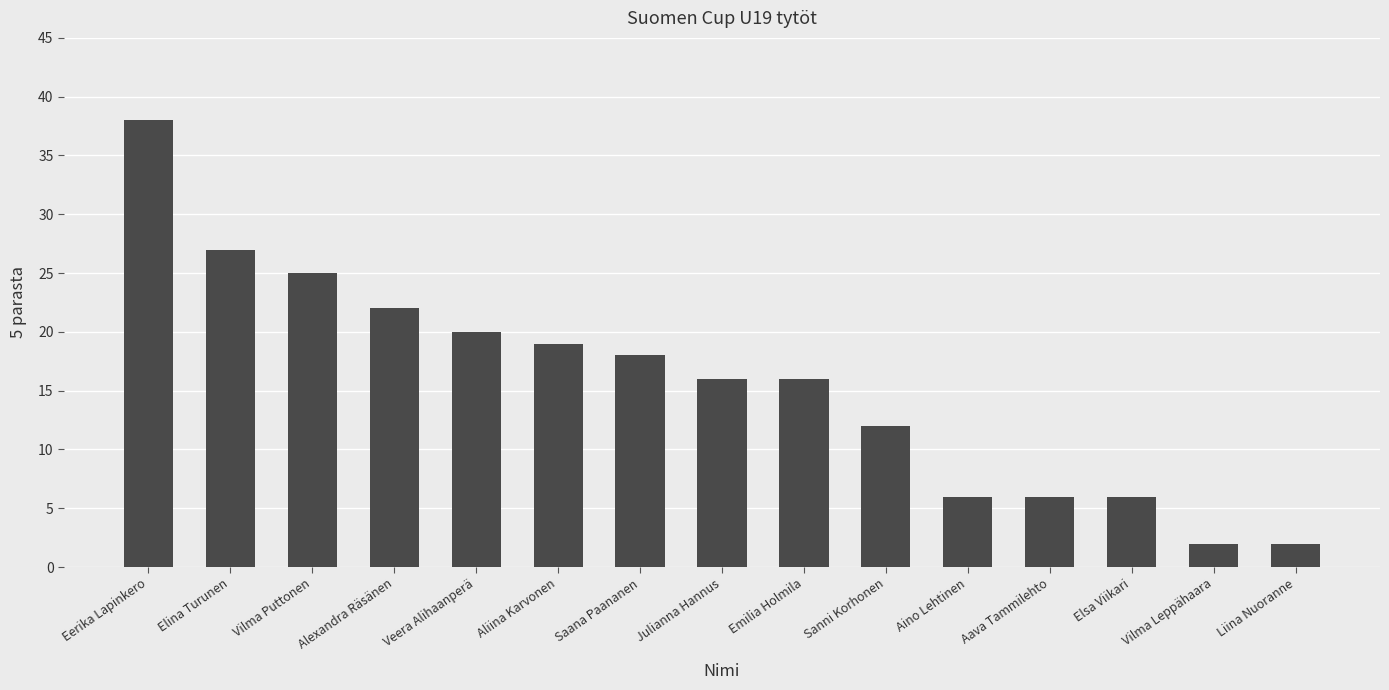

What position from the left is Vilma Leppähaara?

14